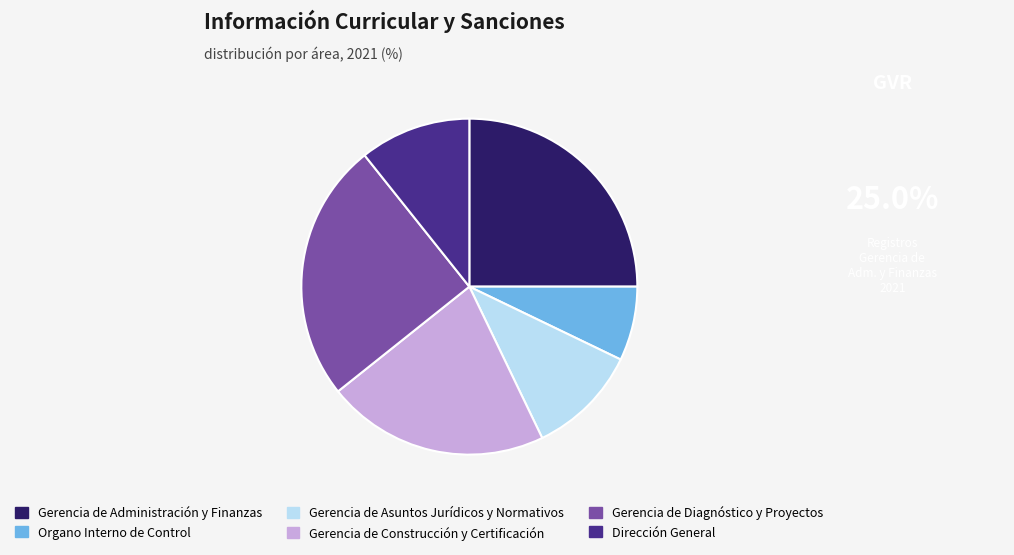

Which has a higher value, Gerencia de Diagnóstico y Proyectos or Gerencia de Construcción y Certificación?

Gerencia de Diagnóstico y Proyectos